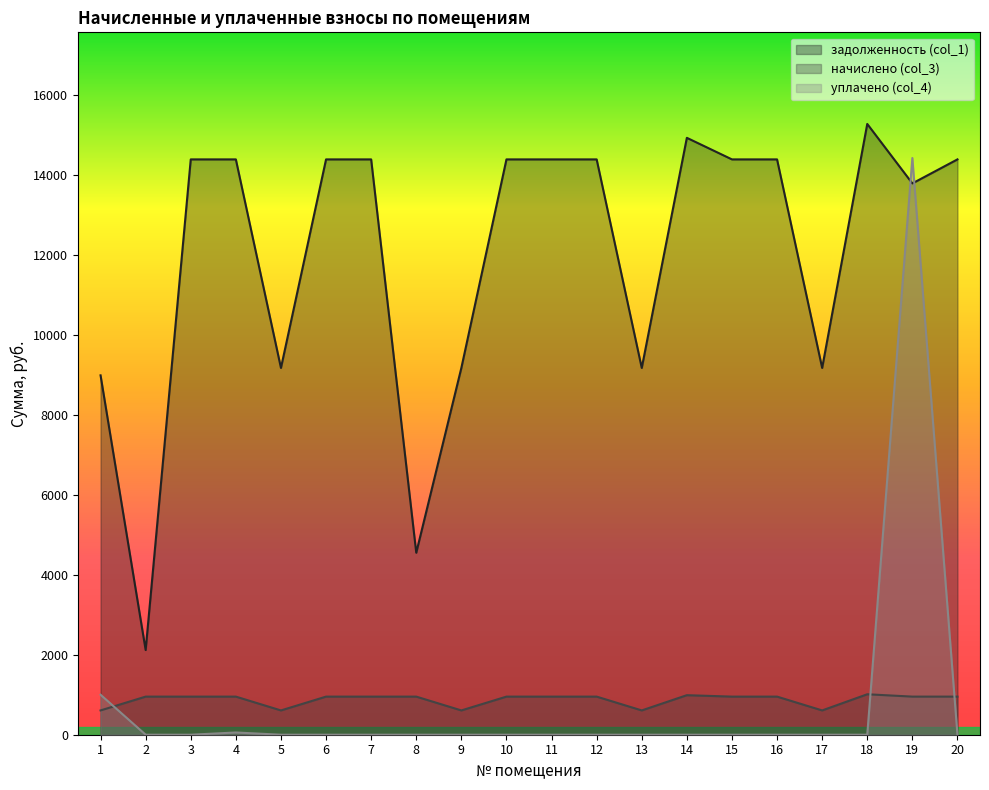

How many values in the начислено (col_3) series are below 952?

5